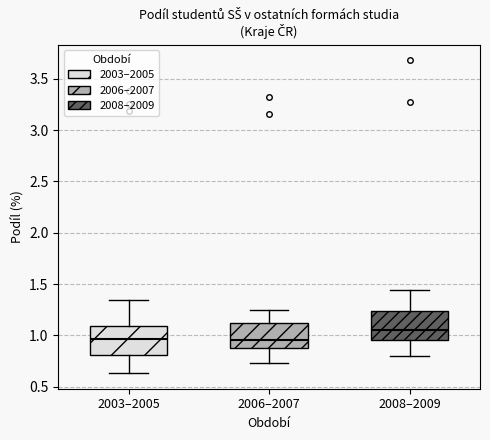

Reading left to right, read every box against the y-axis: the position of its median line, the range the box covers, and the ends of its whiskers. The values are not printed on the chart, so give them approximately, as read against the axis.

2003–2005: median 0.95, box 0.80 to 1.10, whiskers 0.65 to 1.35
2006–2007: median 0.95, box 0.90 to 1.10, whiskers 0.75 to 1.25
2008–2009: median 1.05, box 0.95 to 1.25, whiskers 0.80 to 1.45